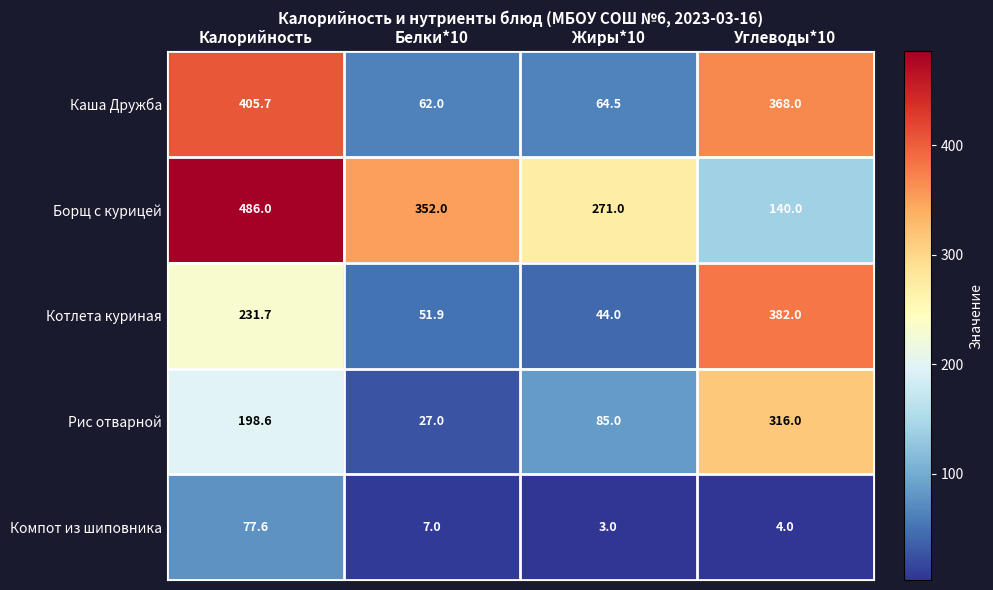

Which series has the largest total across all categories?

Борщ с курицей